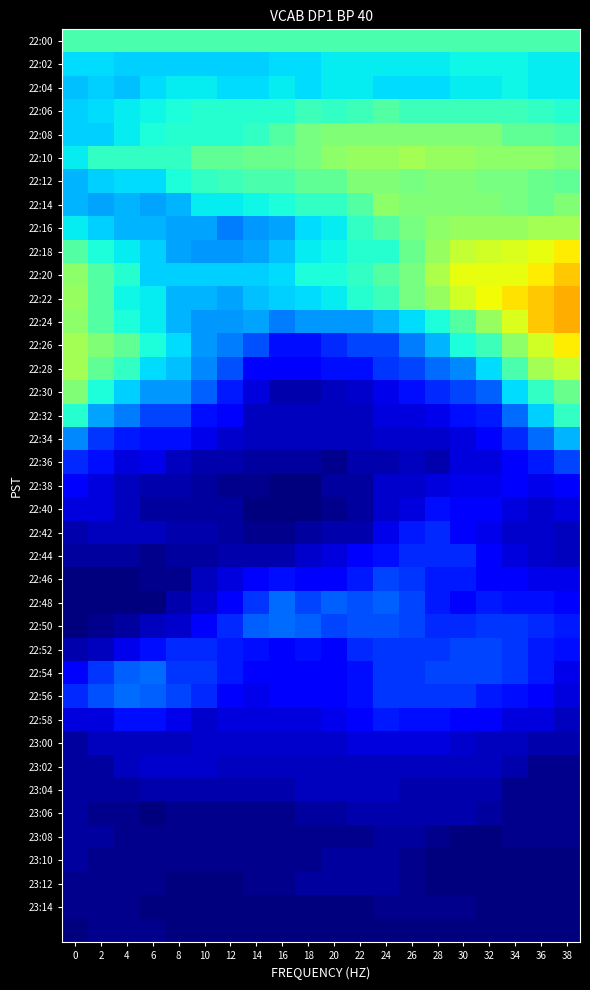

Which category has the highest value across all series?

38